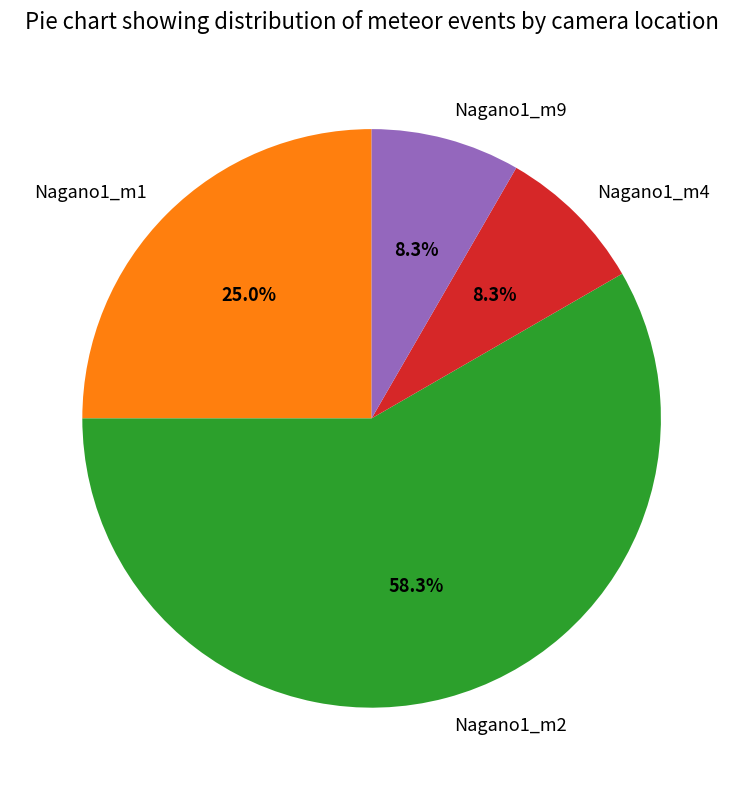

What is the largest slice in the pie chart?

Nagano1_m2